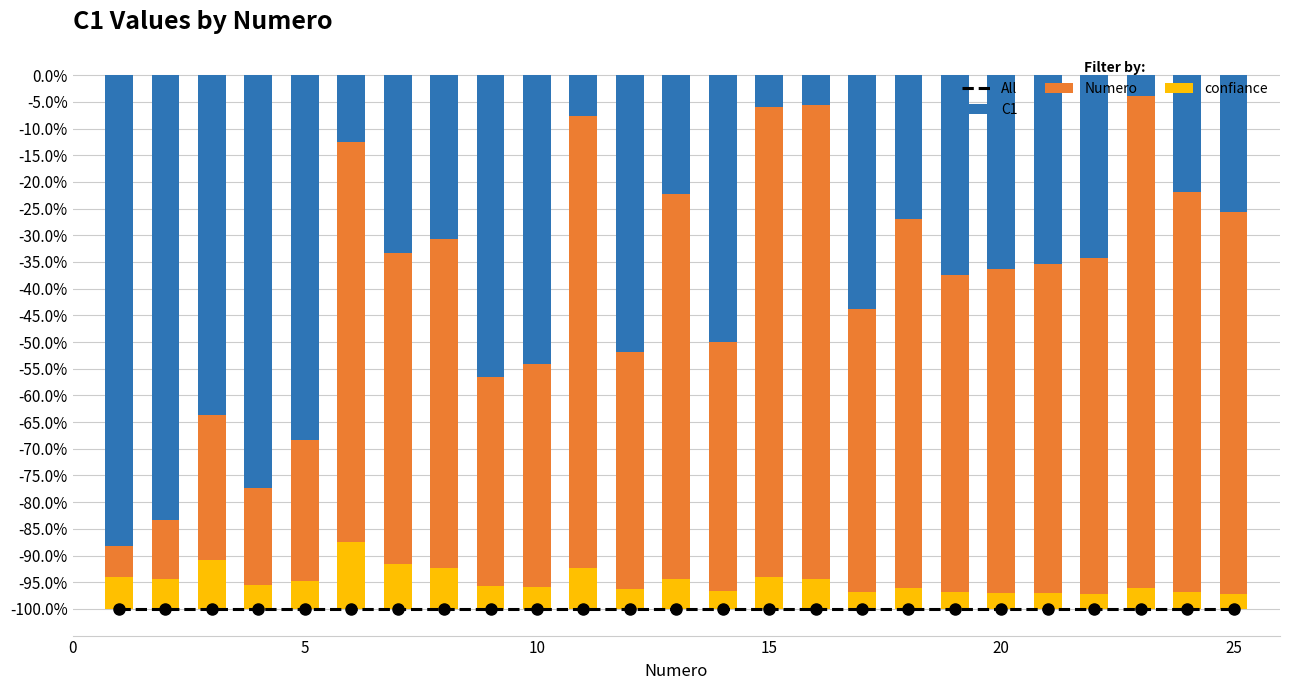

What is the average value of the All series?

-1.0